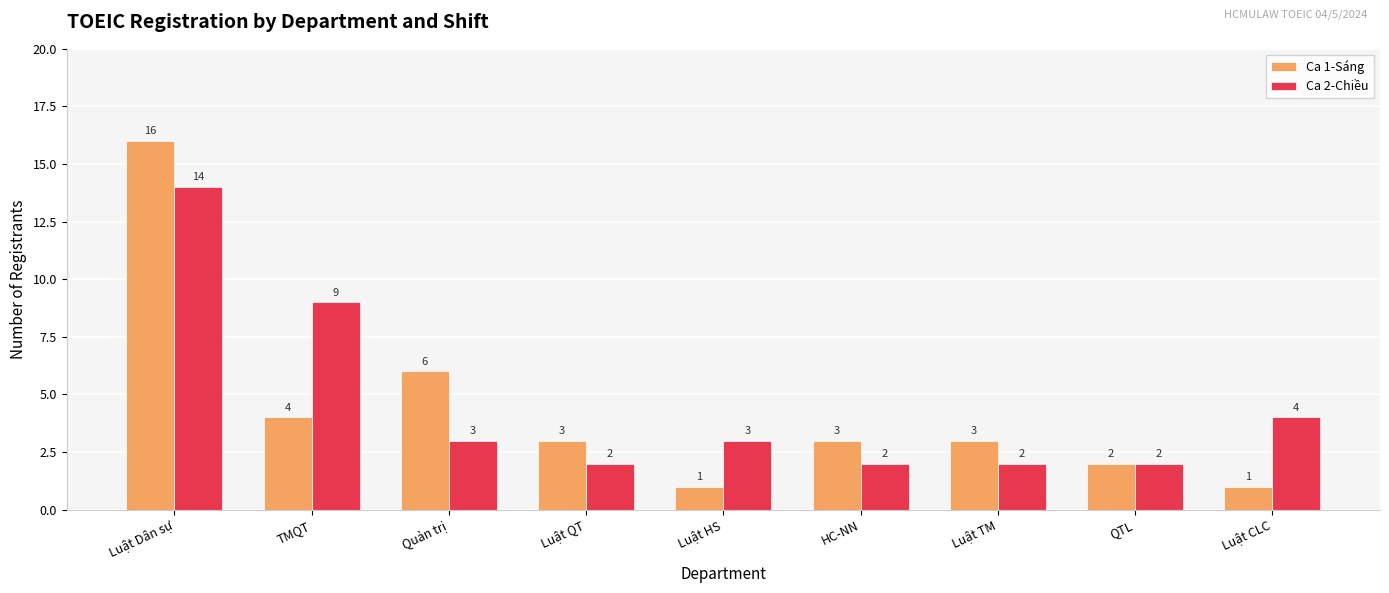

Where is Ca 2-Chiều nearest to the value 8?

TMQT